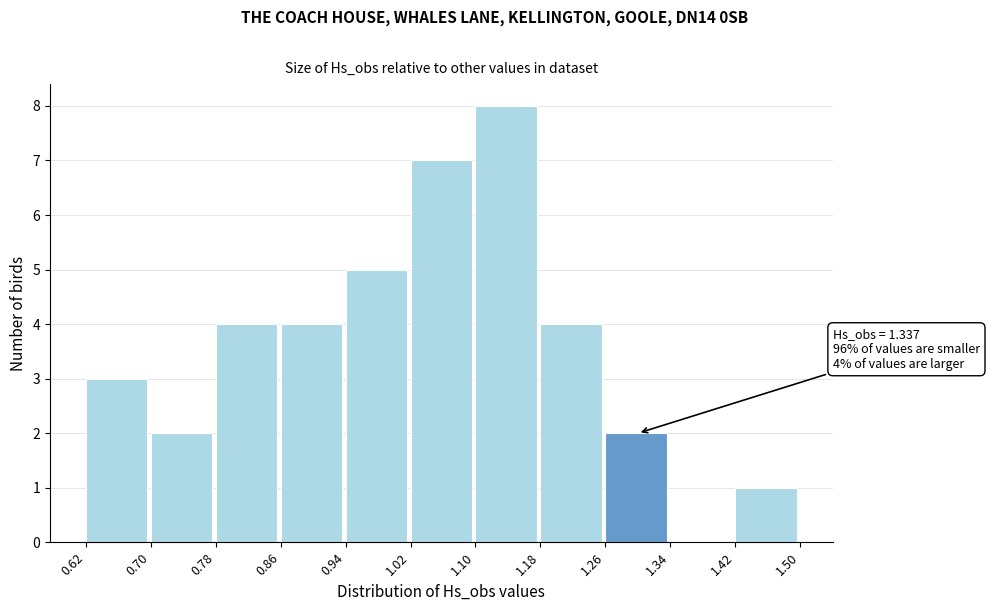

Which range on the x-axis has the tallest bar?

1.10 to 1.18